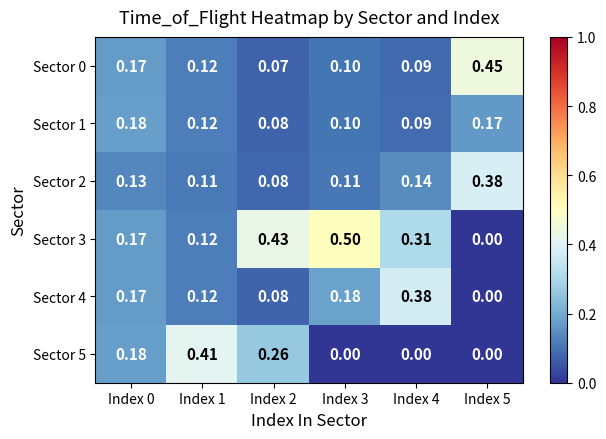

Is the value of Sector 5 at Index 3 greater than the value of Sector 4 at Index 3?

No